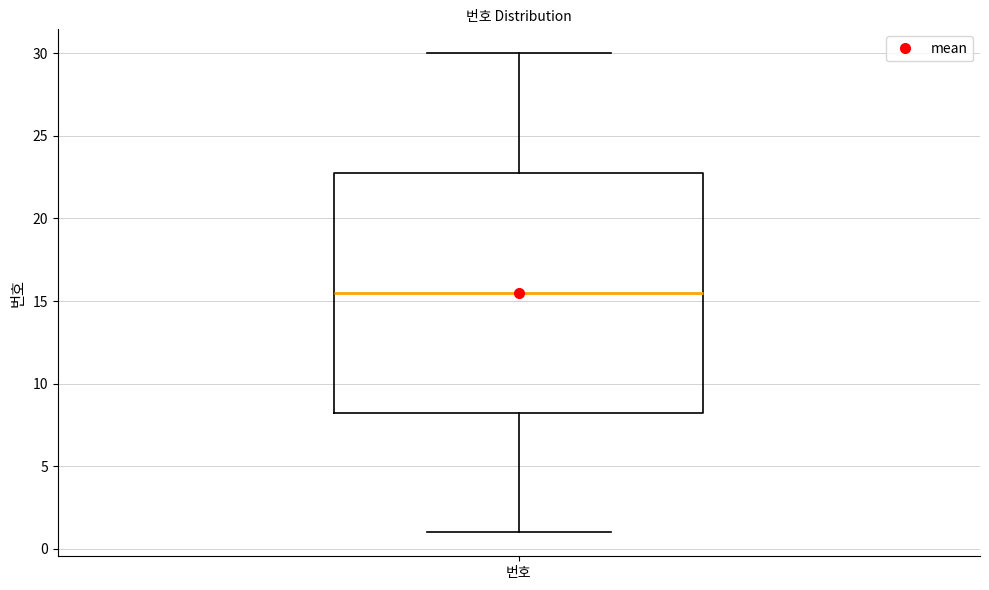

Transcribe this box plot: give where the median line is, the range the box spans, and where the two whiskers end, as read against the y-axis. The values are not printed on the chart, so give them approximately, as read against the axis.

median 15.5, box 8.5 to 23.0, whiskers 1.0 to 30.0